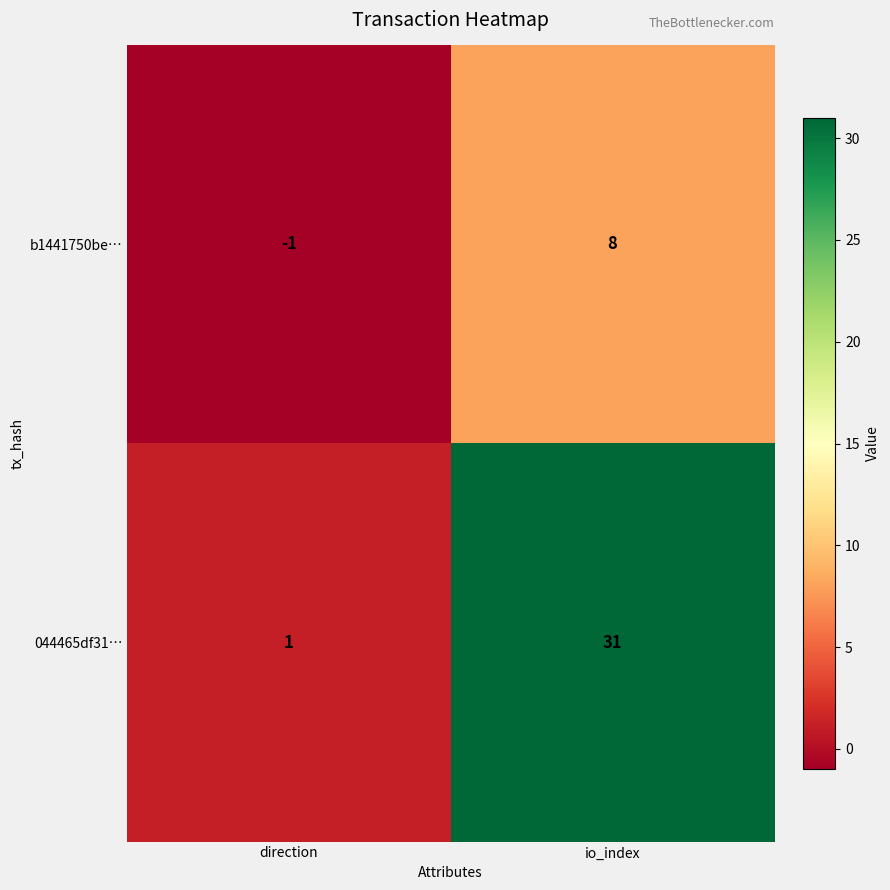

Count the number of categories in the chart.

2